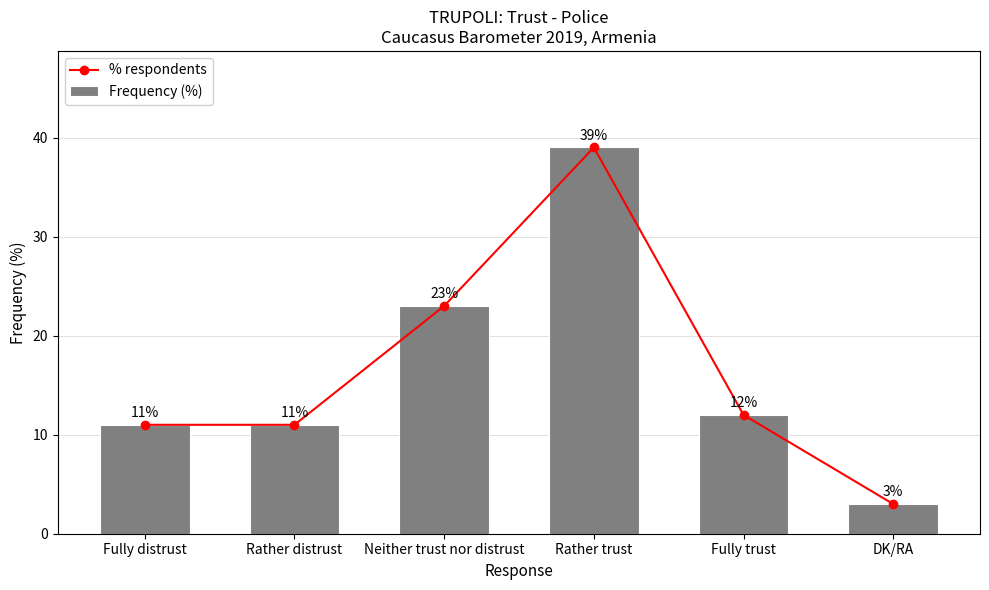

Is the value of % respondents at DK/RA greater than the value of Frequency (%) at Fully distrust?

No